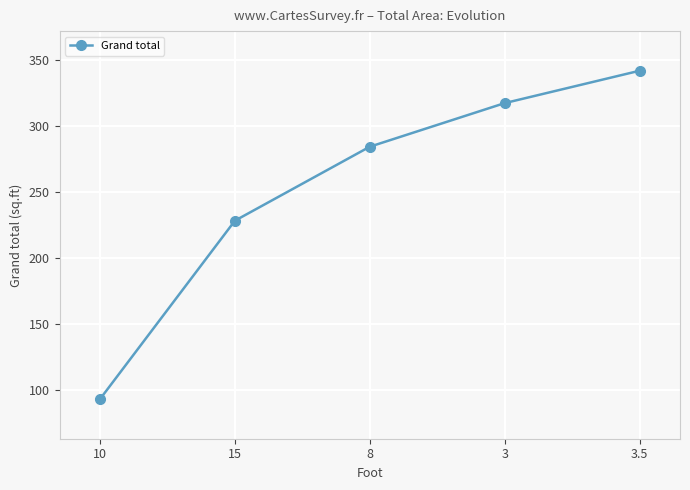

At which category does the chart reach its minimum across all series?

10